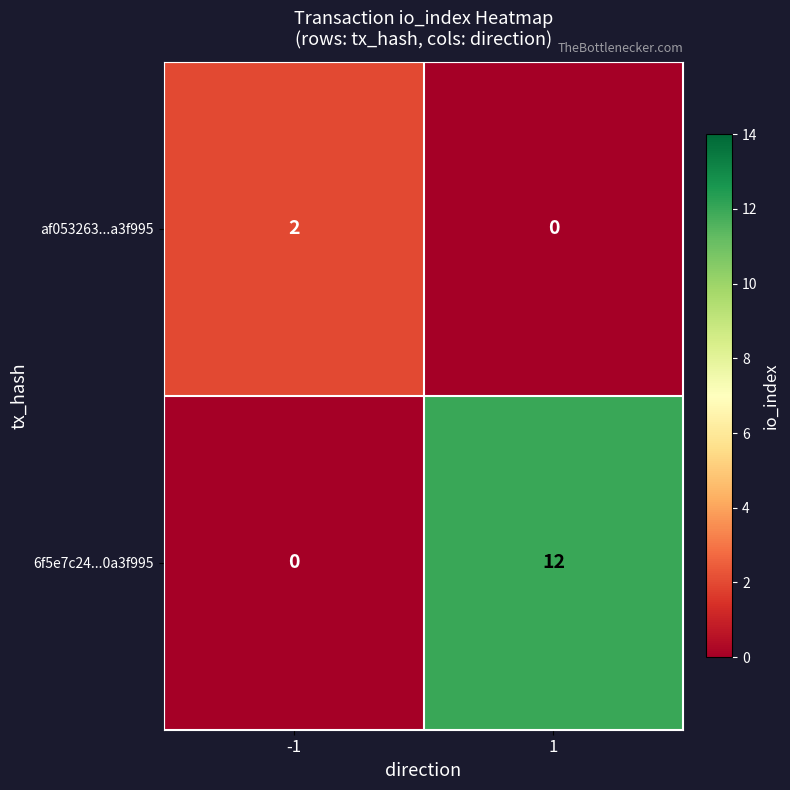

What is the maximum value for 6f5e7c24...0a3f995?

12